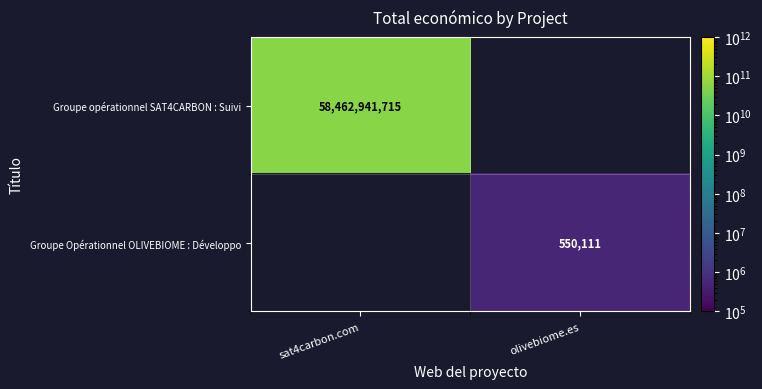

Is the value of Groupe Opérationnel OLIVEBIOME : Développo at olivebiome.es greater than the value of Groupe opérationnel SAT4CARBON : Suivi at sat4carbon.com?

No